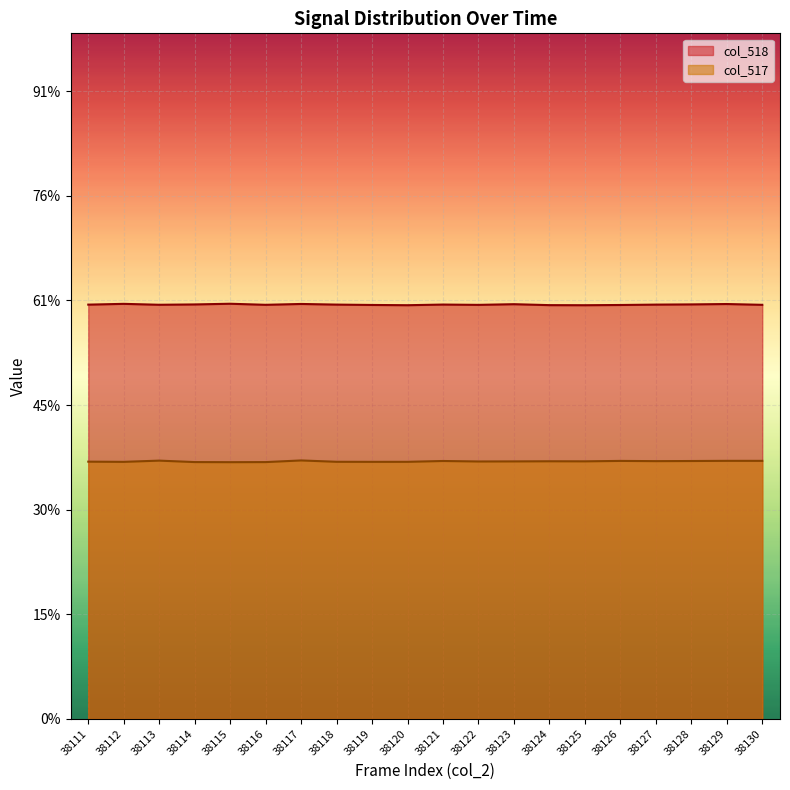

Where is the first local minimum for col_517?

38112